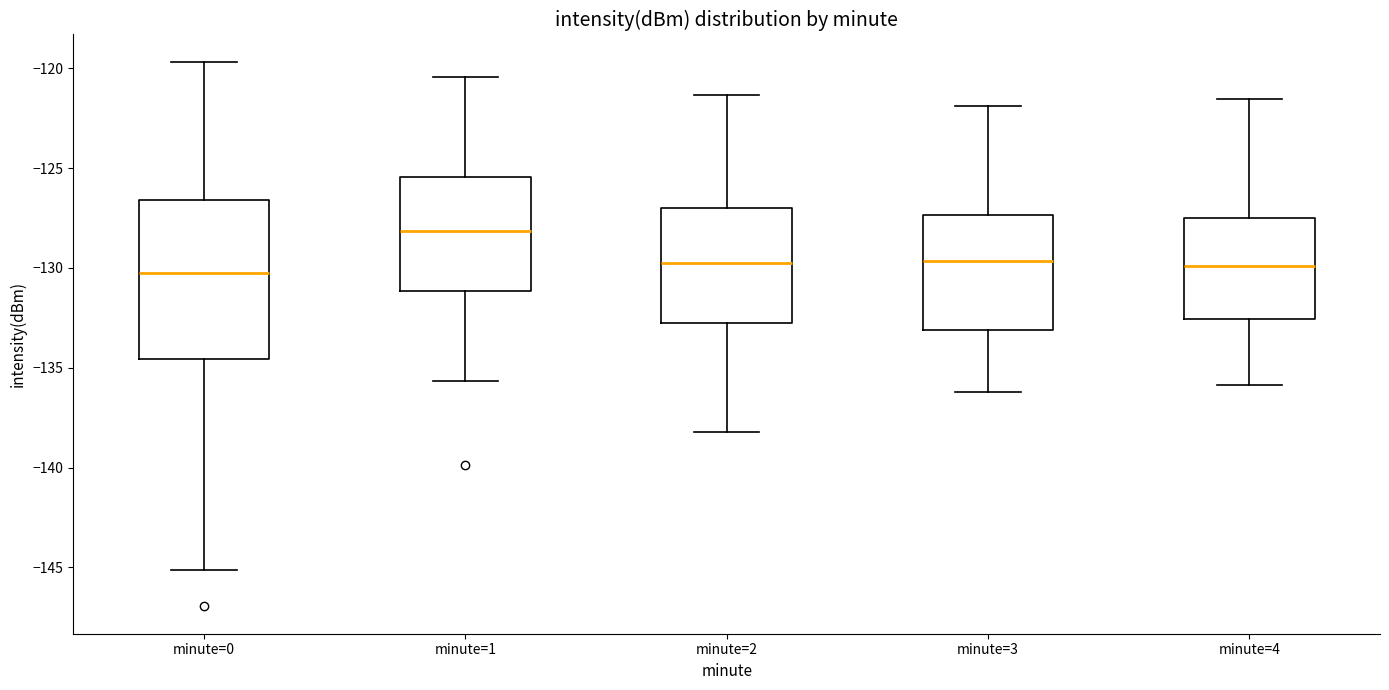

Reading left to right, transcribe this box plot: for each box, give where its median line is, the range the box spans, and where its two whiskers end, as read against the y-axis. The values are not printed on the chart, so give them approximately, as read against the axis.

minute=0: median -130.5, box -134.5 to -126.5, whiskers -145.0 to -119.5
minute=1: median -128.0, box -131.0 to -125.5, whiskers -135.5 to -120.5
minute=2: median -130.0, box -133.0 to -127.0, whiskers -138.0 to -121.5
minute=3: median -129.5, box -133.0 to -127.5, whiskers -136.0 to -122.0
minute=4: median -130.0, box -132.5 to -127.5, whiskers -136.0 to -121.5